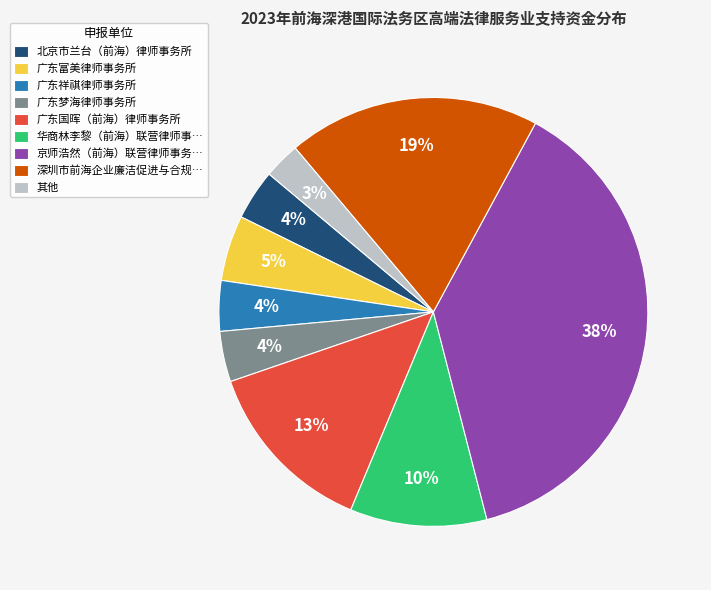

Which slice is the smallest?

其他